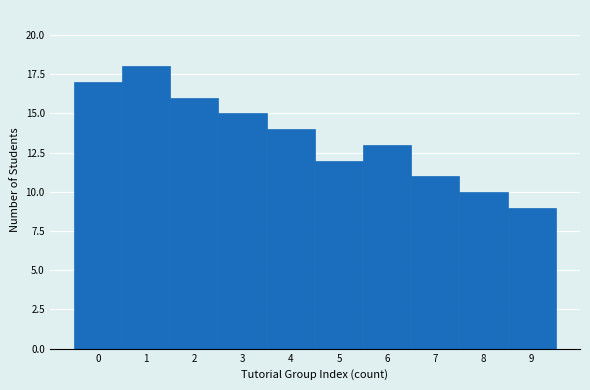

Which range on the x-axis has the tallest bar?

0.5 to 1.5